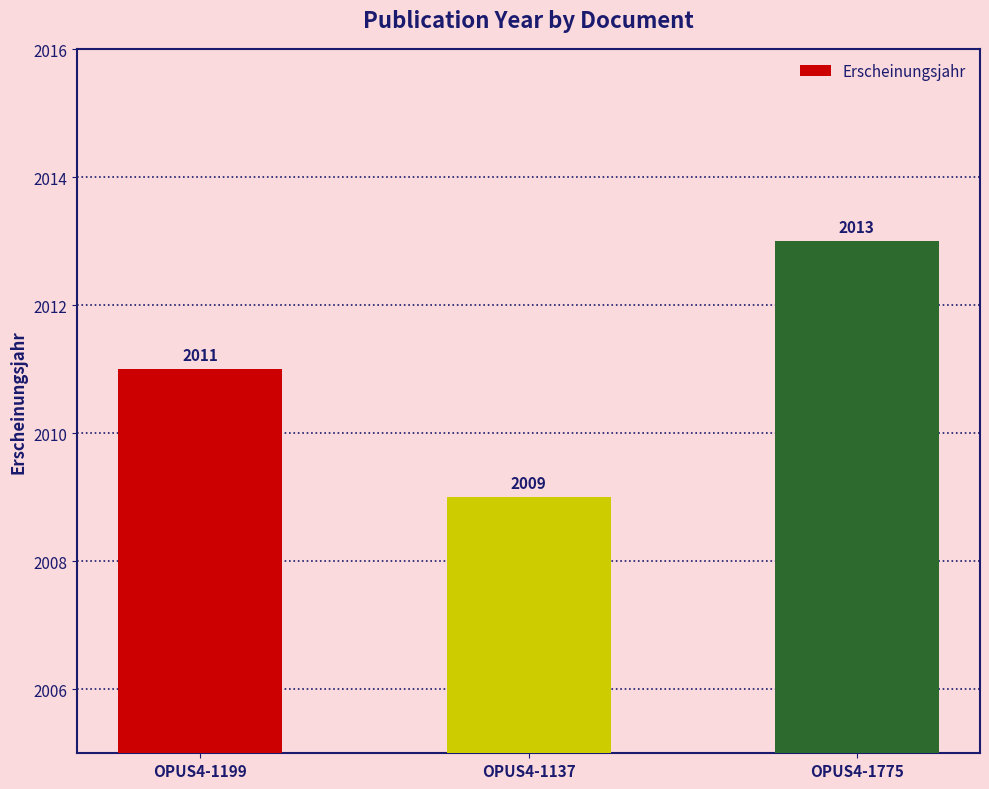

What is the difference between the maximum and minimum values?

4